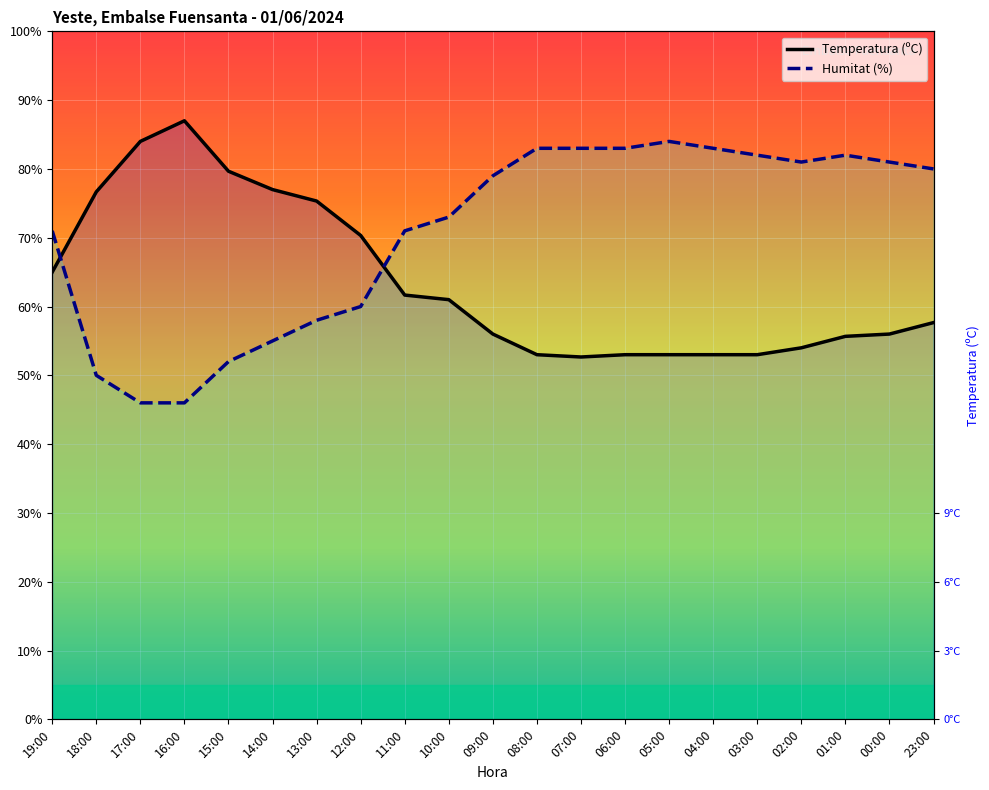

Reading right to left, transcribe all the data shown in this chart.

Temperatura (ºC): 57.7	56.0	55.7	54.0	53.0	53.0	53.0	53.0	52.7	53.0	56.0	61.0	61.7	70.3	75.3	77.0	79.7	87.0	84.0	76.7	65.0
Humitat (%): 80.0	81.0	82.0	81.0	82.0	83.0	84.0	83.0	83.0	83.0	79.0	73.0	71.0	60.0	58.0	55.0	52.0	46.0	46.0	50.0	71.0